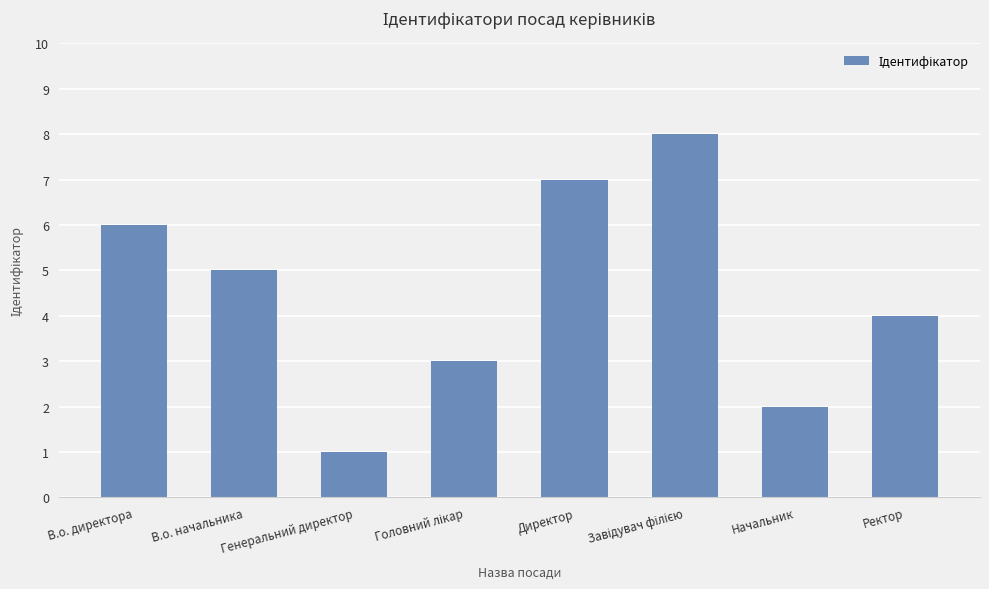

Where does the data first go above 5?

В.о. директора